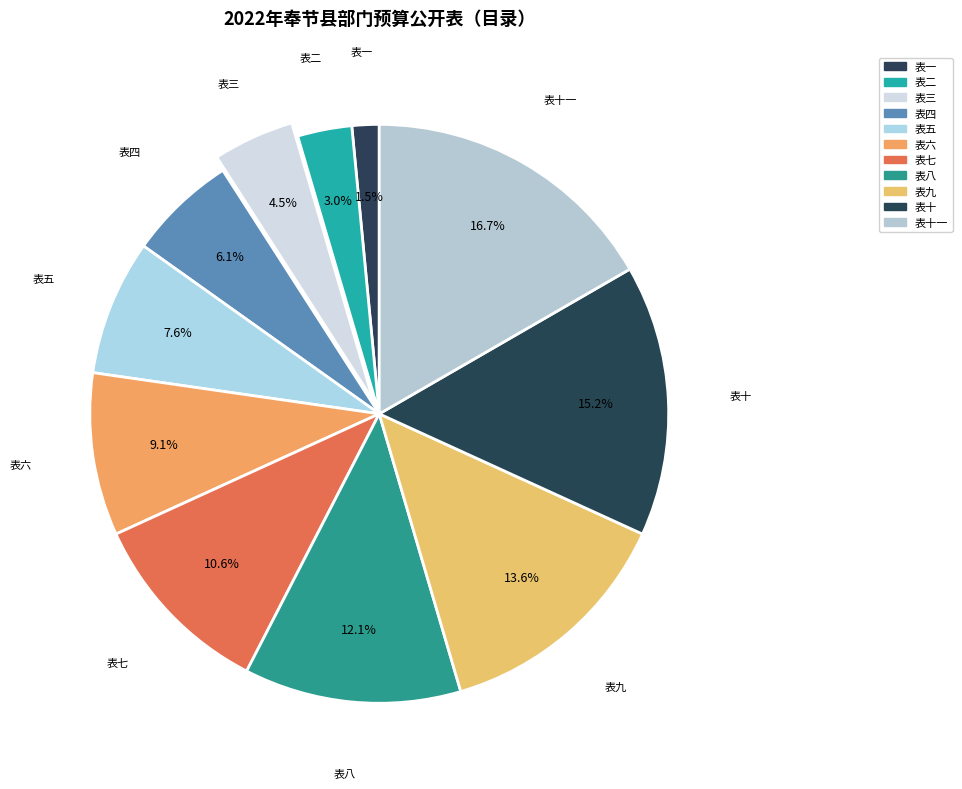

Which category has the biggest portion of the pie?

表十一